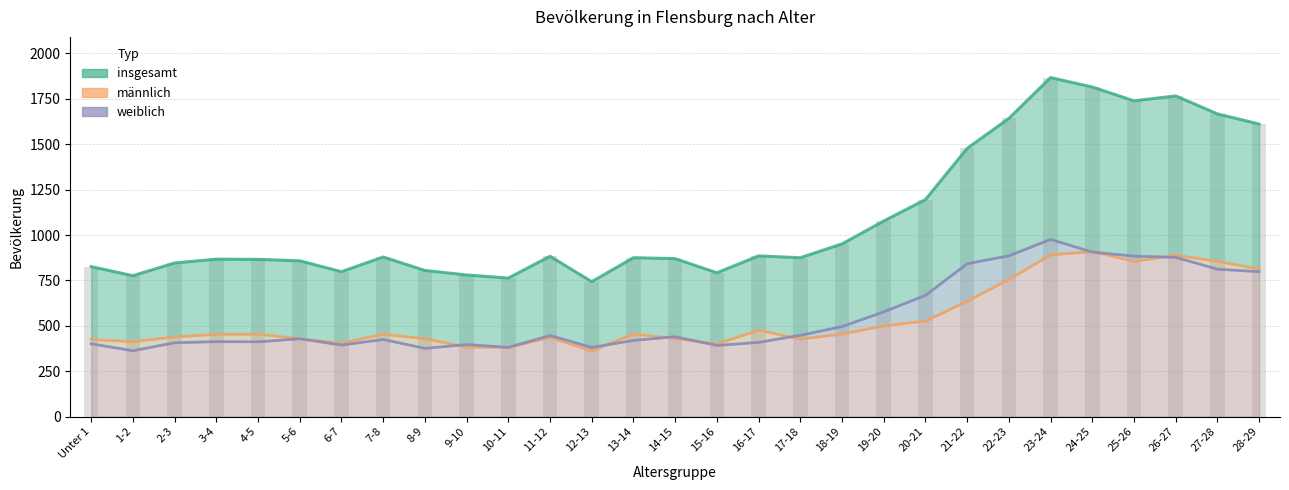

Reading right to left, extract all data points from this chart.

insgesamt: 1611	1667	1766	1739	1815	1867	1642	1477	1195	1077	951	875	885	792	870	875	743	883	763	780	805	879	798	858	866	867	846	776	826
männlich: 813	855	889	855	909	891	756	635	527	500	455	427	476	400	430	455	362	436	382	383	429	454	404	429	454	454	439	413	425
weiblich: 798	812	877	884	906	976	886	842	668	577	496	448	409	392	440	420	381	447	381	397	376	425	394	429	412	413	407	363	401